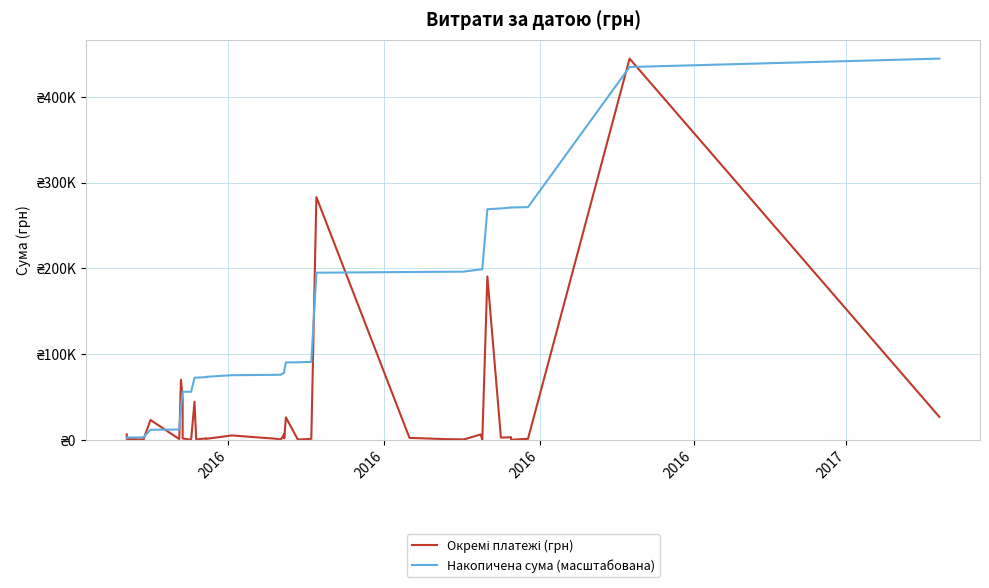

What are all the series names shown in the legend?

Окремі платежі (грн), Накопичена сума (масштабована)